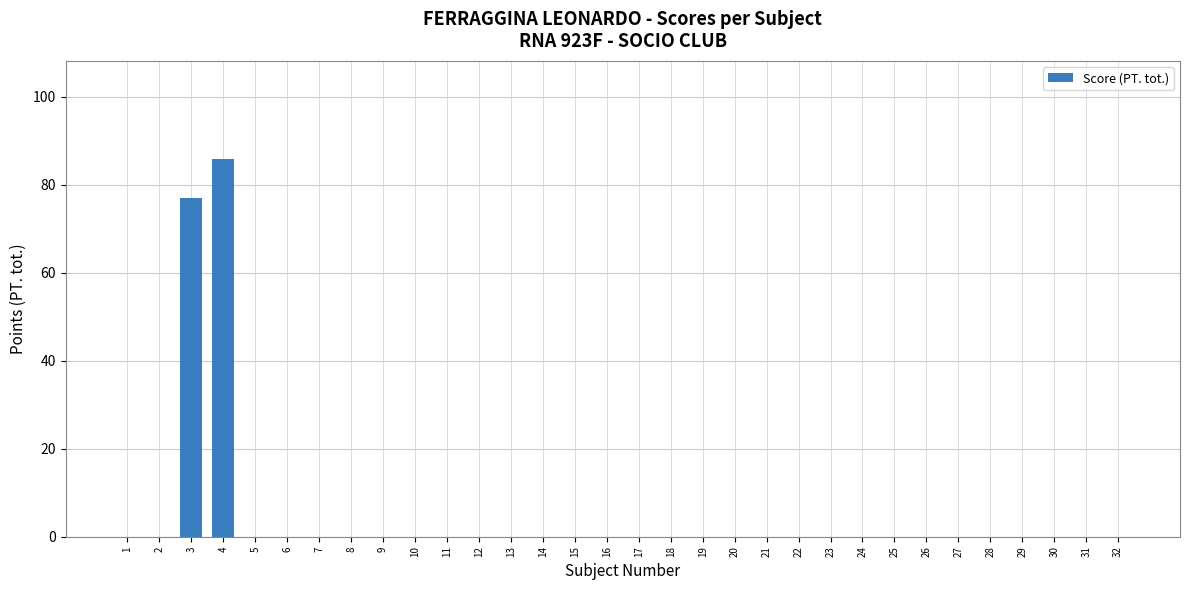

Reading left to right, extract all data points from this chart.

1=0	2=0	3=77	4=86	5=0	6=0	7=0	8=0	9=0	10=0	11=0	12=0	13=0	14=0	15=0	16=0	17=0	18=0	19=0	20=0	21=0	22=0	23=0	24=0	25=0	26=0	27=0	28=0	29=0	30=0	31=0	32=0